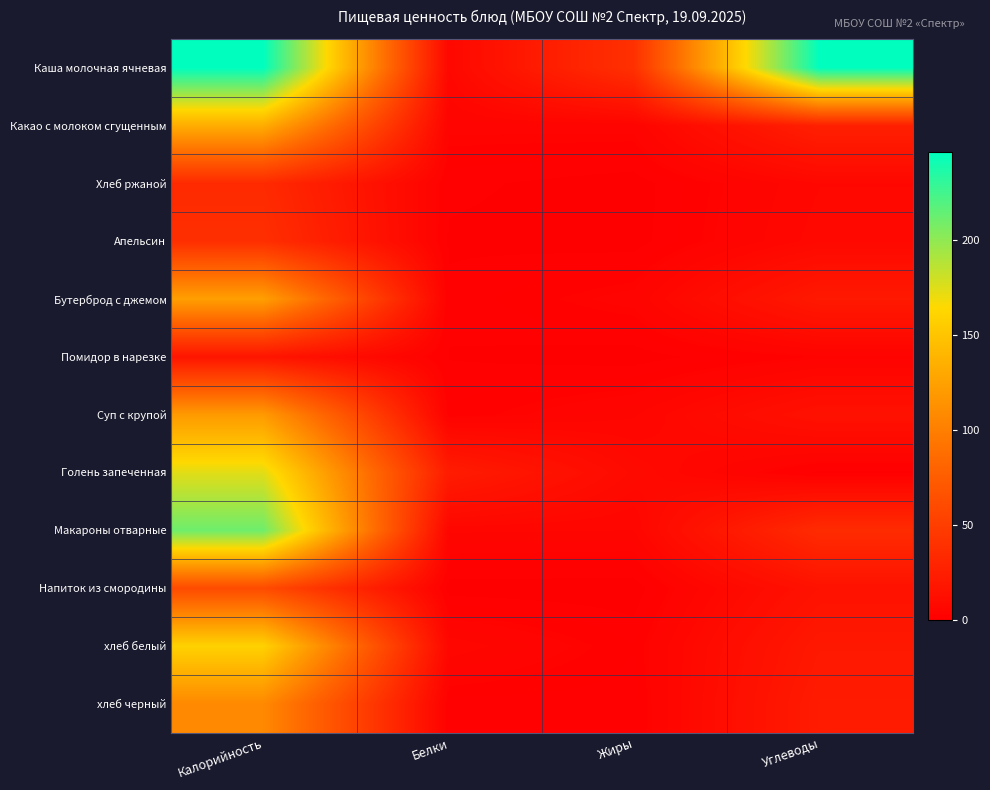

At how many categories does at least one series exceed 104?

2